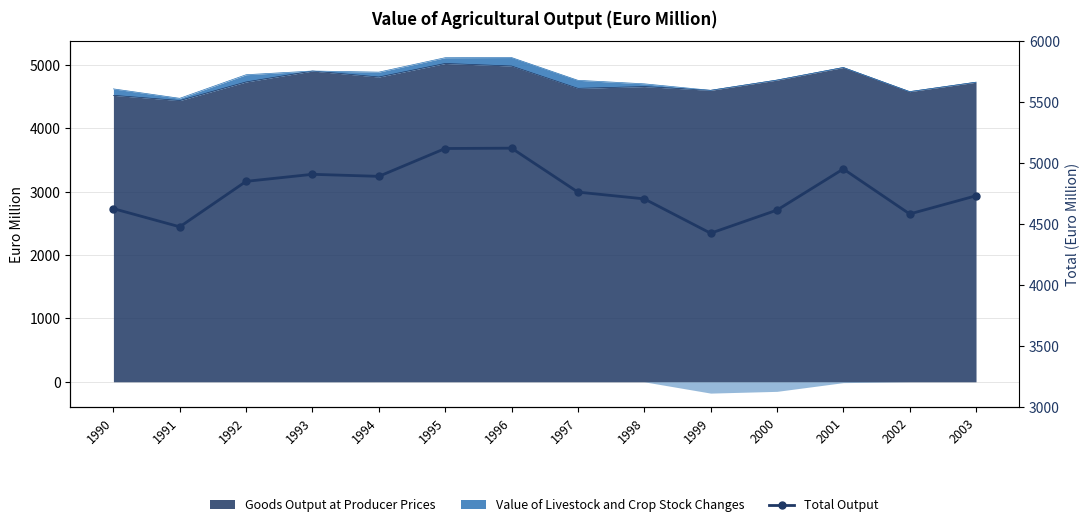

What is the ratio of the value at 1997 to the value at 1996?

0.9